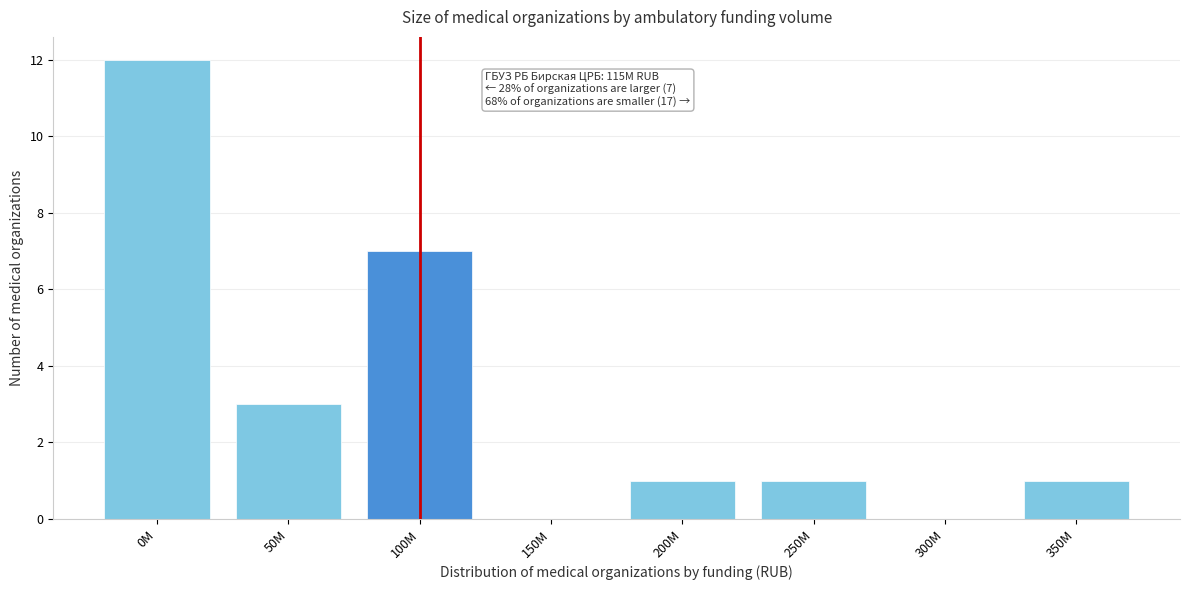

Reading right to left, what are all the values shown in this chart?

350M=1	300M=0	250M=1	200M=1	150M=0	100M=7	50M=3	0M=12